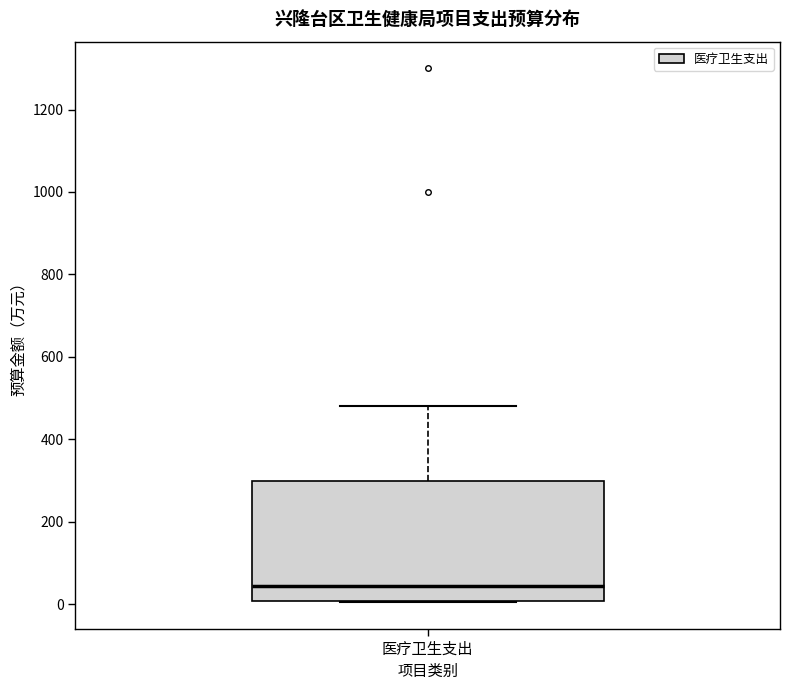

Read this box plot against the y-axis: the position of the median line, the range covered by the box, and the ends of both whiskers. The values are not printed on the chart, so give them approximately, as read against the axis.

median 40, box 0 to 300, whiskers 0 to 480